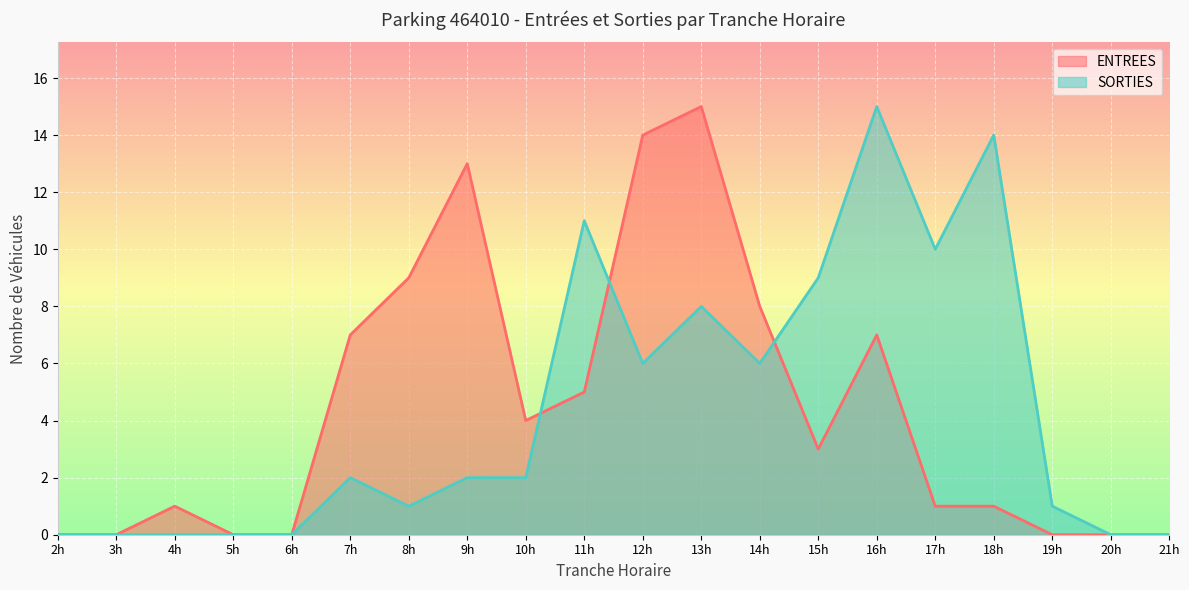

Reading left to right, extract all data points from this chart.

ENTREES: 2h=0	3h=0	4h=1	5h=0	6h=0	7h=7	8h=9	9h=13	10h=4	11h=5	12h=14	13h=15	14h=8	15h=3	16h=7	17h=1	18h=1	19h=0	20h=0	21h=0
SORTIES: 2h=0	3h=0	4h=0	5h=0	6h=0	7h=2	8h=1	9h=2	10h=2	11h=11	12h=6	13h=8	14h=6	15h=9	16h=15	17h=10	18h=14	19h=1	20h=0	21h=0